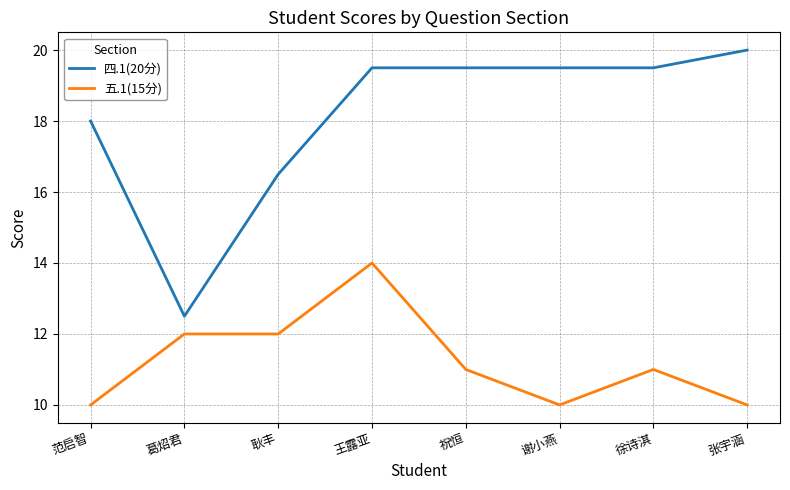

At how many categories does at least one series exceed 11?

8